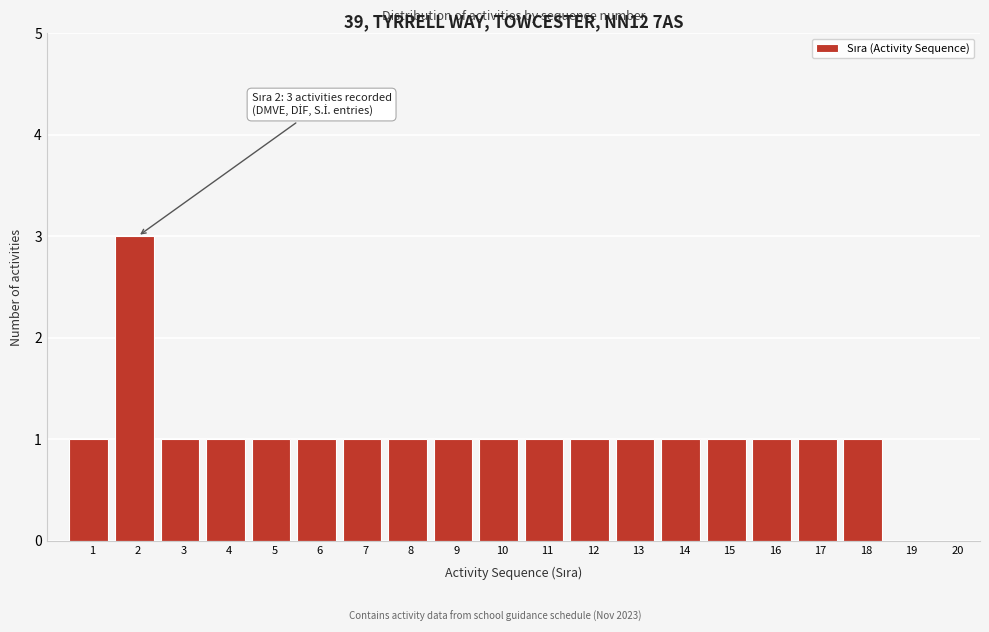

Reading left to right, list all the values displayed in this chart.

1=1	2=3	3=1	4=1	5=1	6=1	7=1	8=1	9=1	10=1	11=1	12=1	13=1	14=1	15=1	16=1	17=1	18=1	19=0	20=0